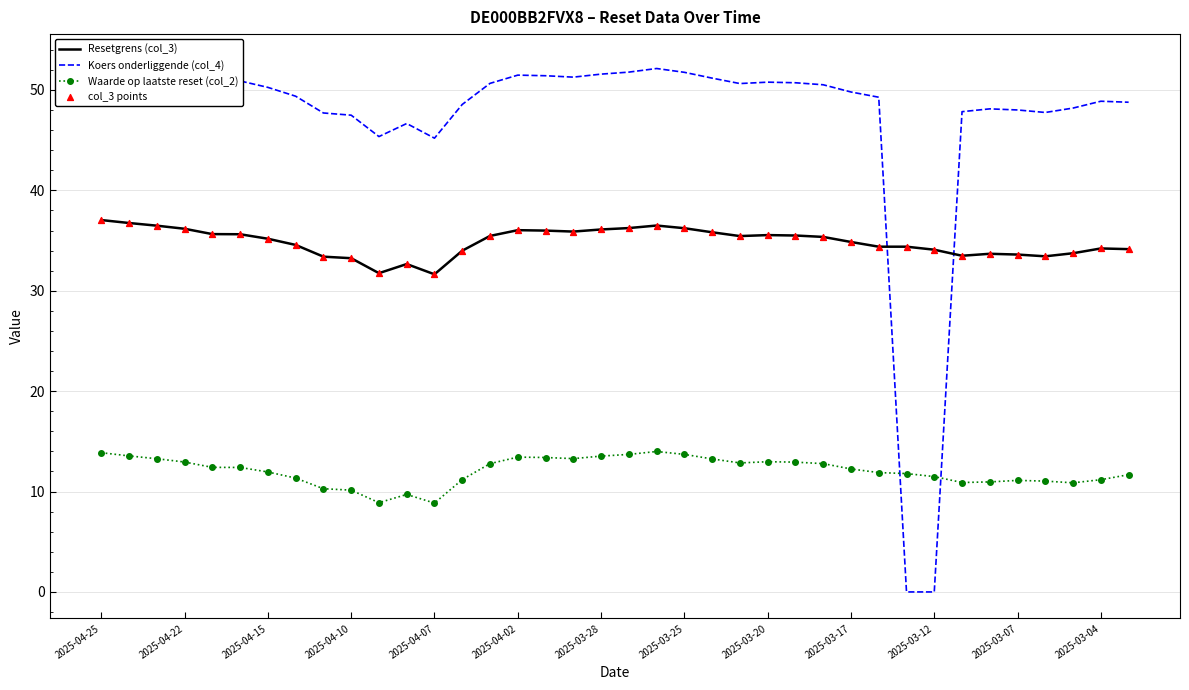

Which series contains the lowest Y value?

Koers onderliggende (col_4)